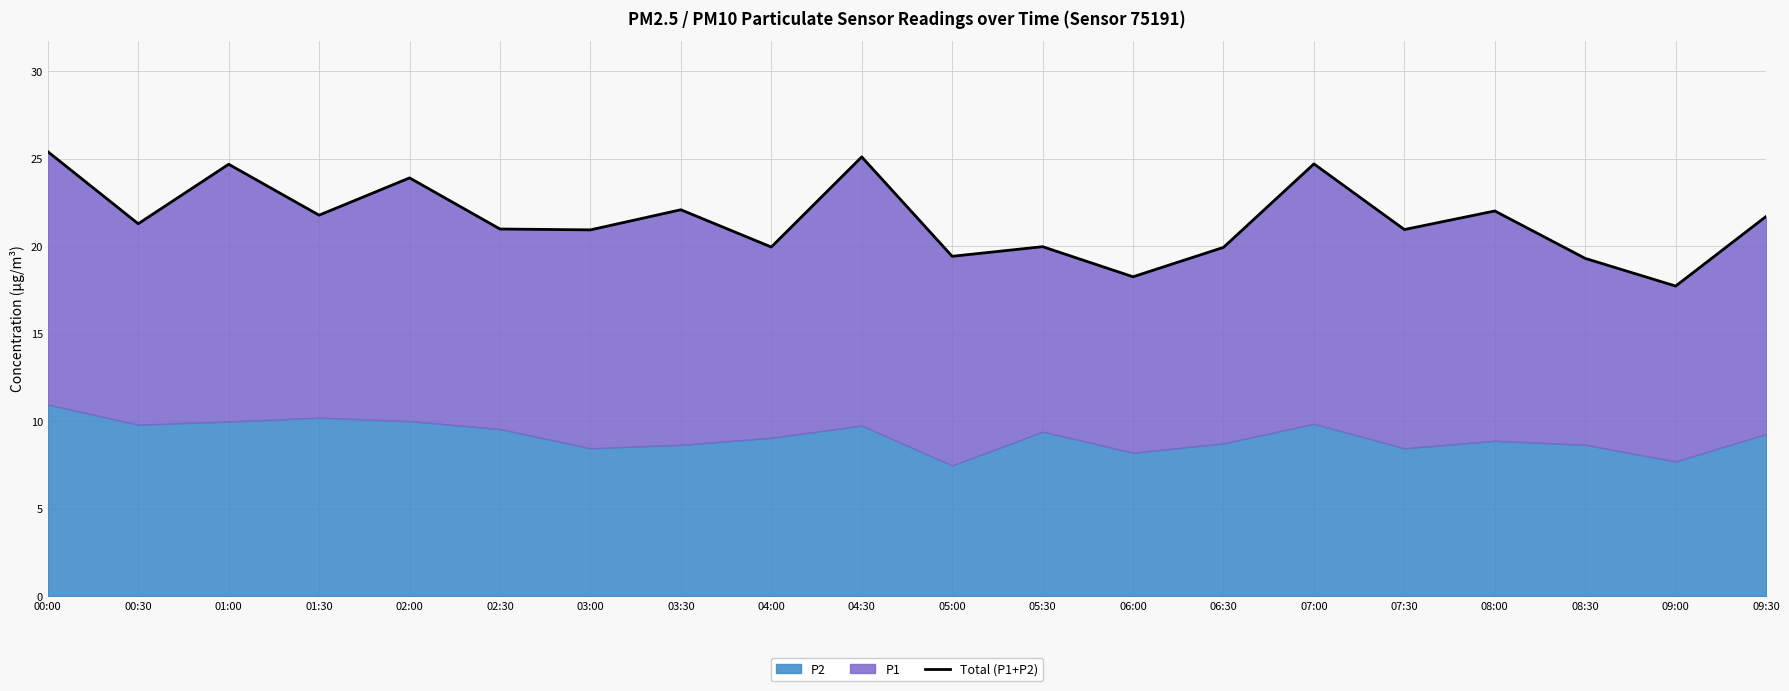

At which category does the data reach its first local peak?

01:00